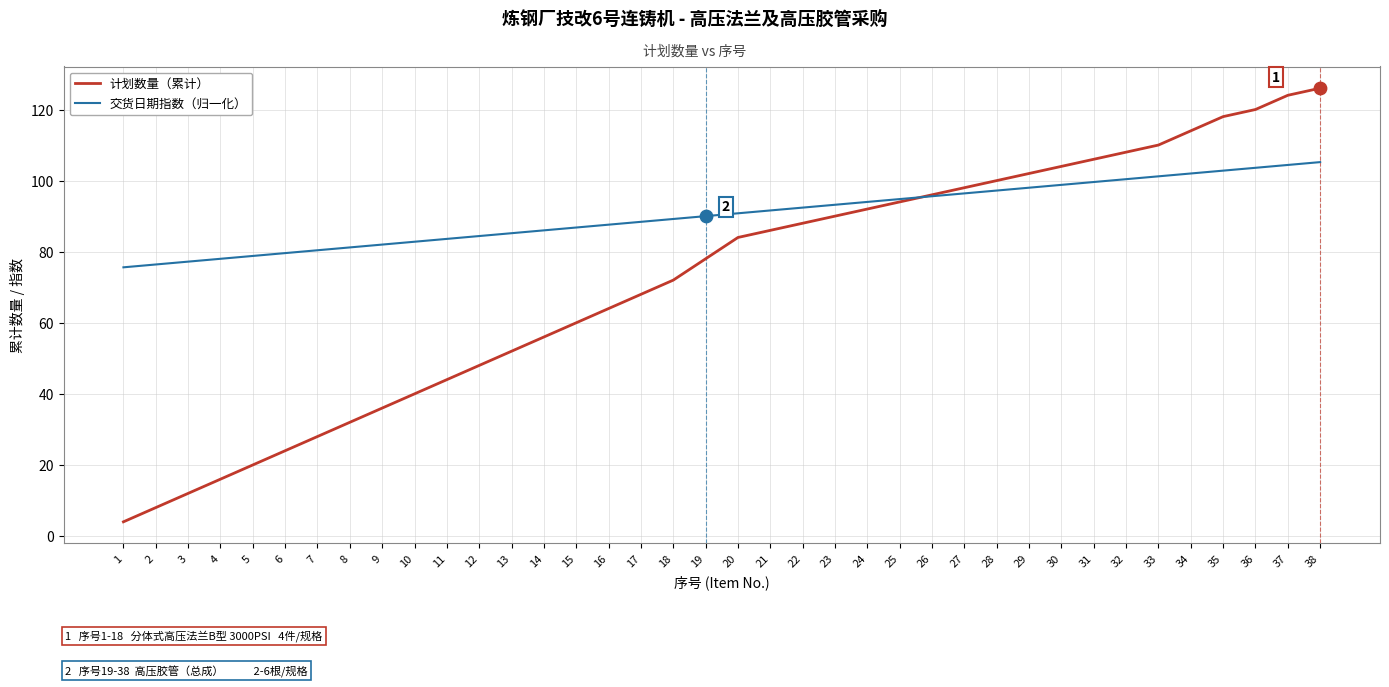

At which category is the sum across all series the highest?

38